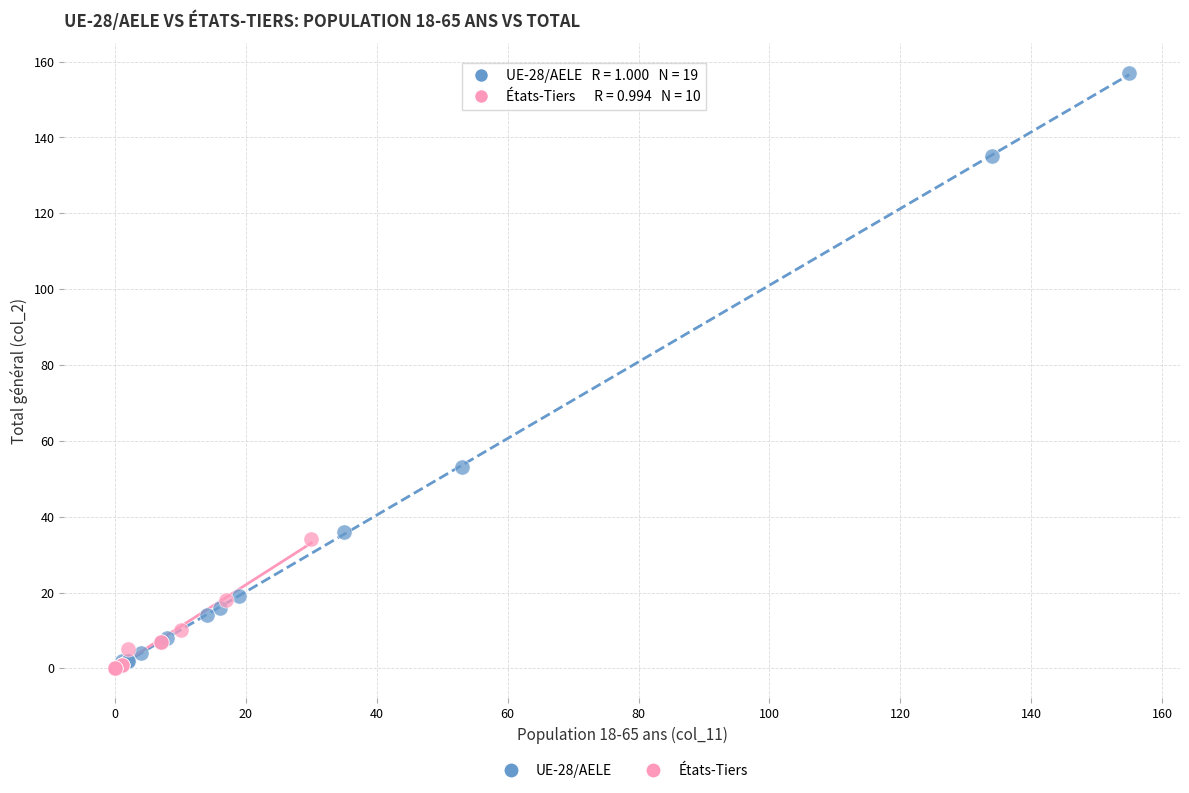

Which series has the widest spread of Y values?

UE-28/AELE